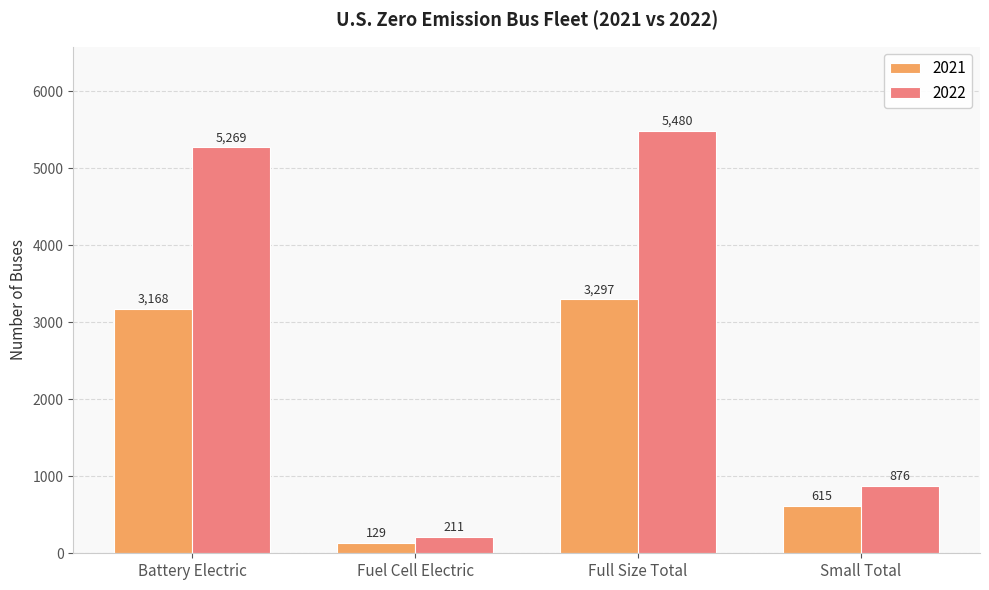

What value does the 2022 series have at Battery Electric, to the nearest 10?

5270